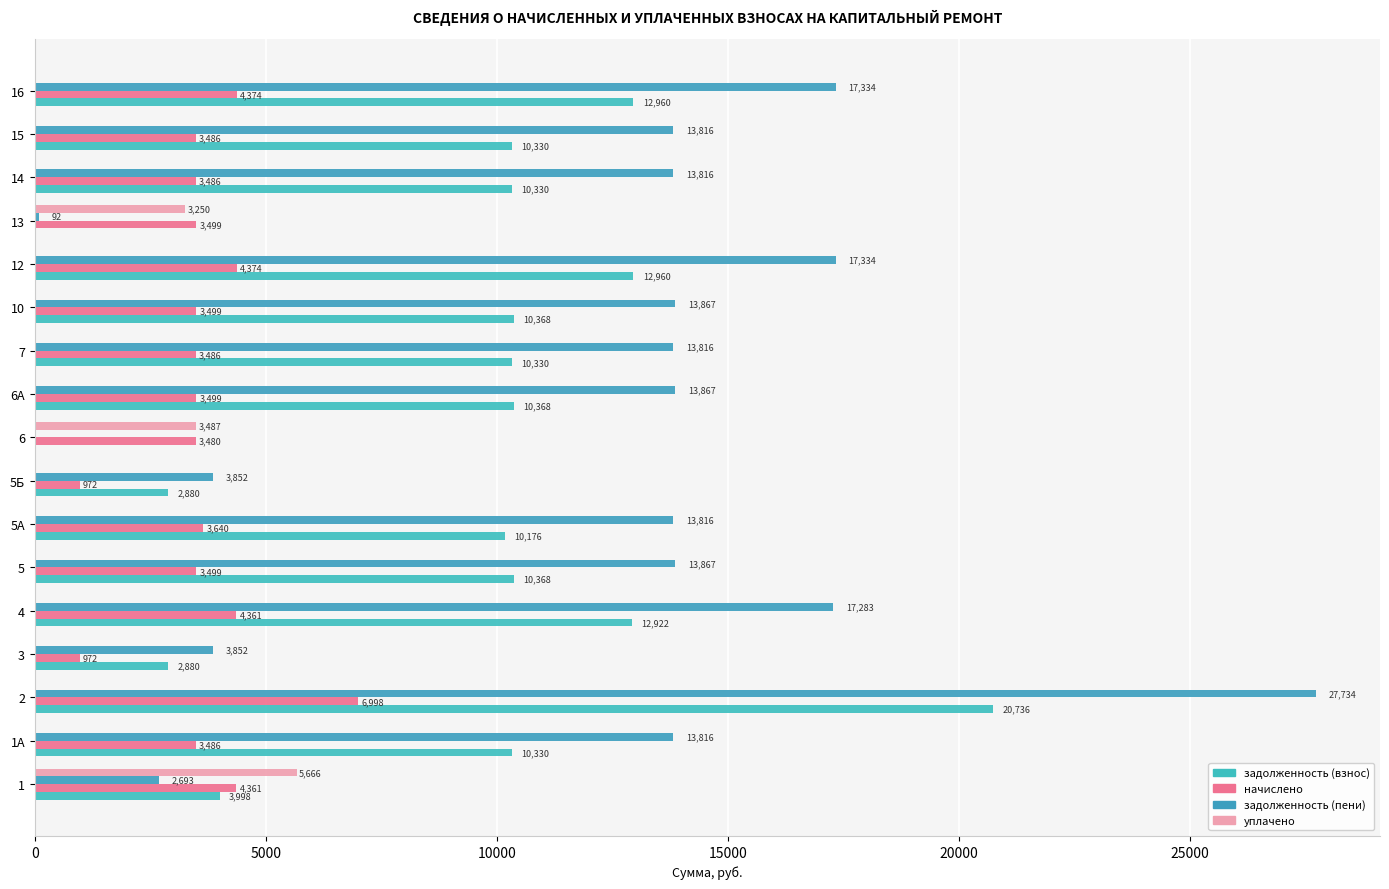

At which category is the sum across all series the highest?

2